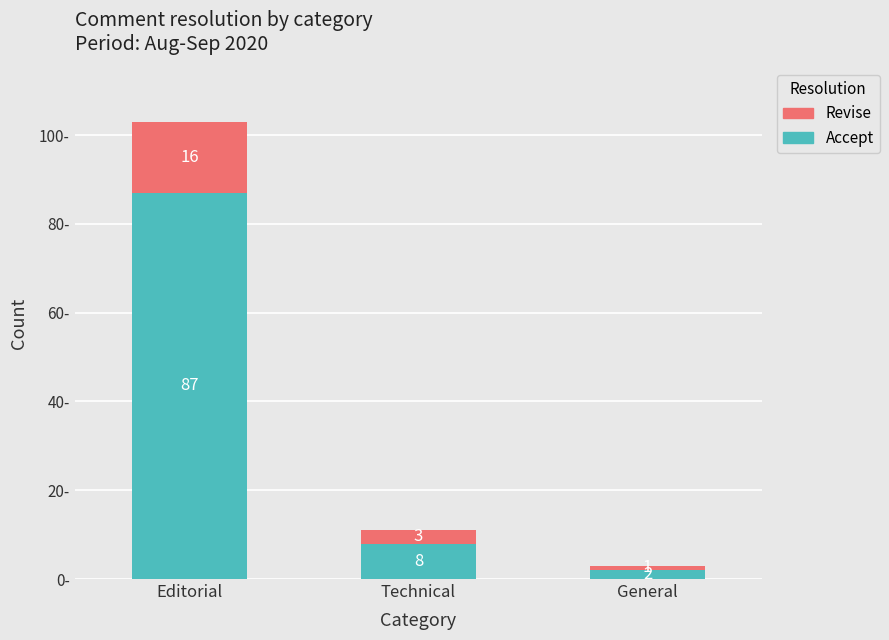

Reading left to right, list the values for the Accept series.

87	8	2